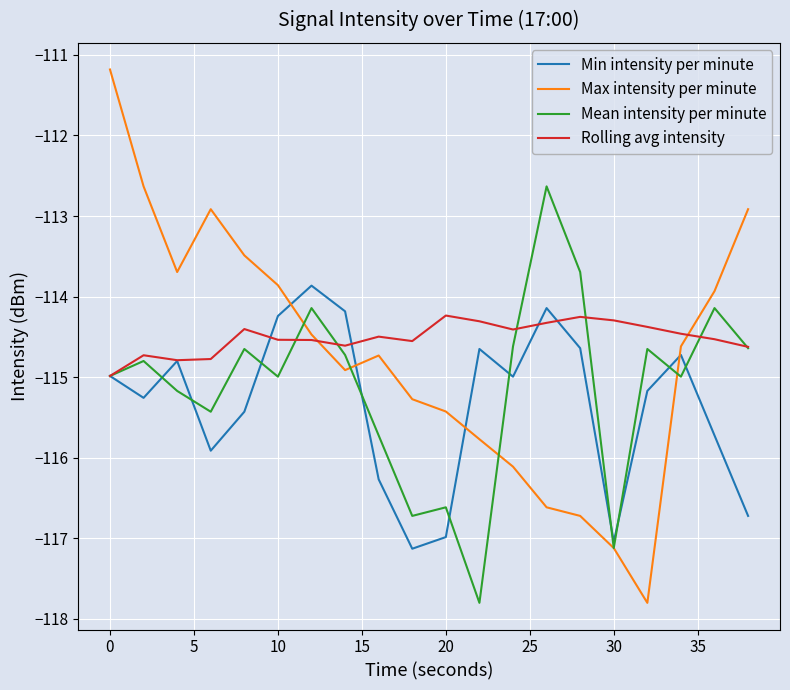

List the series in order of their overall mean, highest first.

Rolling avg intensity, Max intensity per minute, Mean intensity per minute, Min intensity per minute